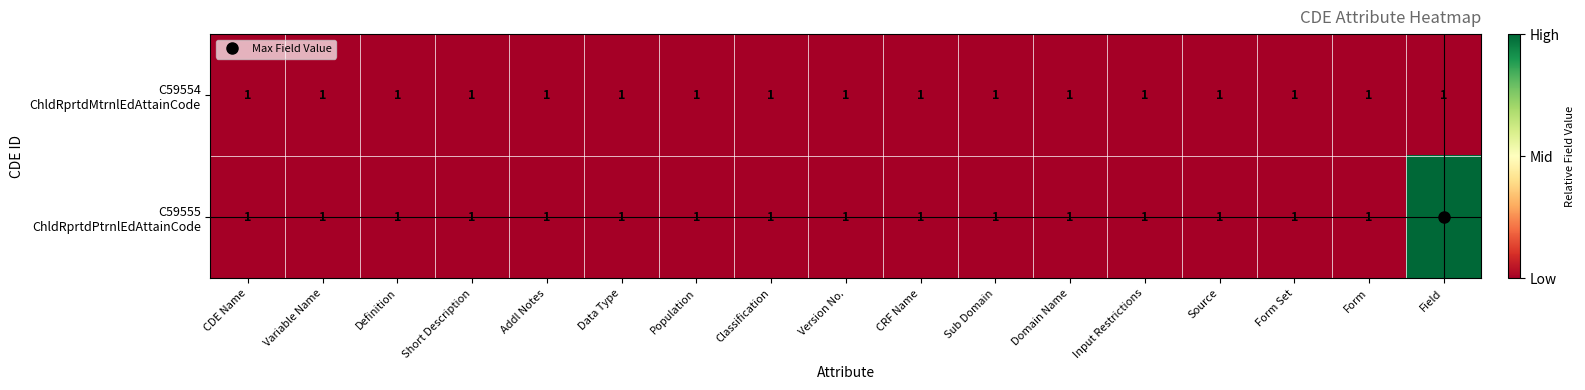

At which category is the sum across all series the highest?

Field